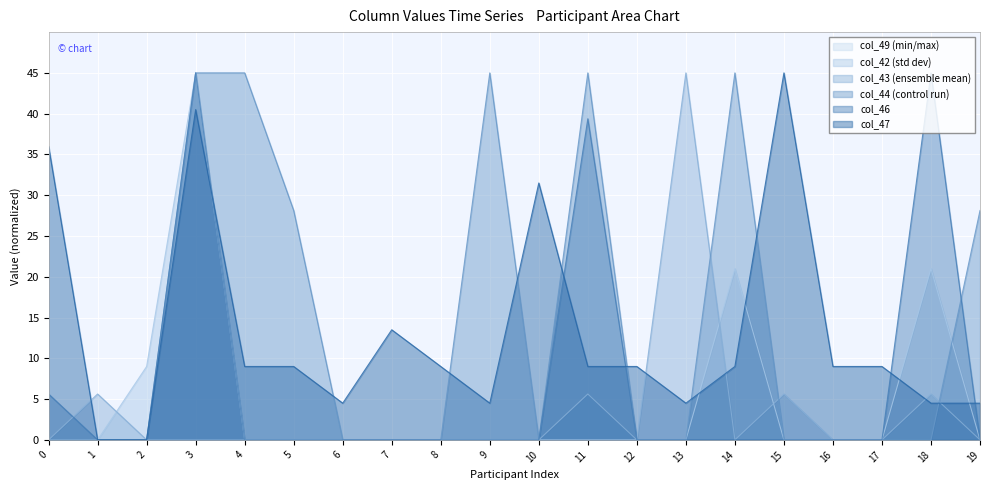

How many data points does each series have?

20